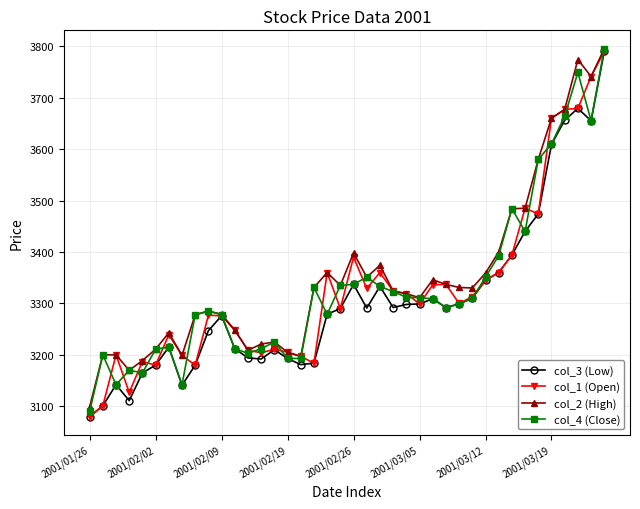

What is the lowest value of the col_4 (Close) series?

3090